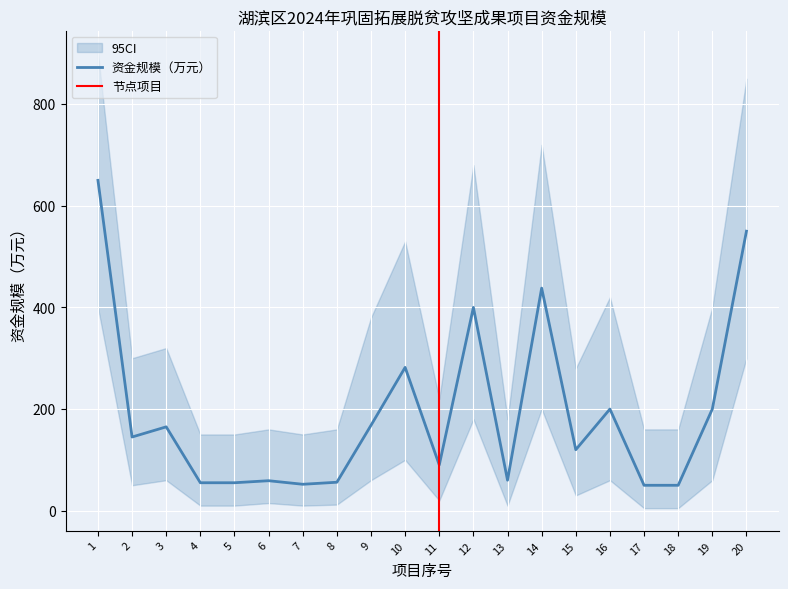

At which category does the chart reach its peak across all series?

1